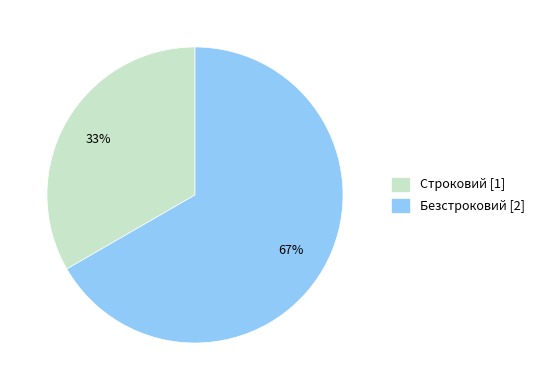

Which category accounts for the majority?

Безстроковий